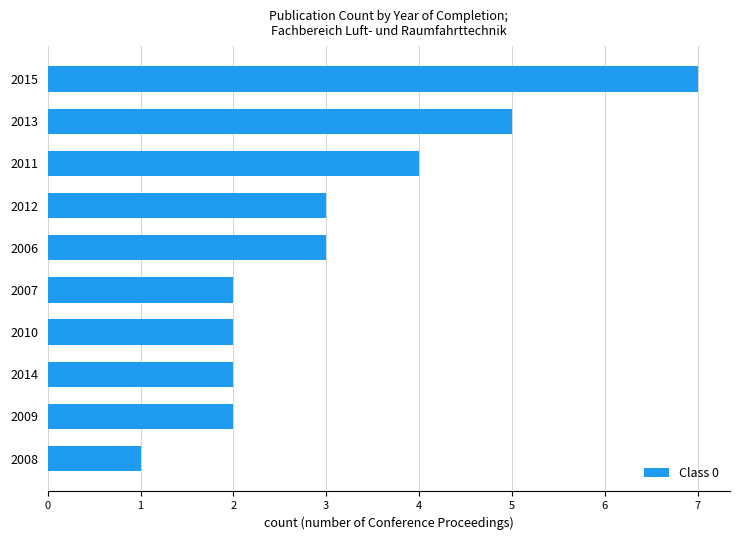

How many distinct data groups are displayed?

1